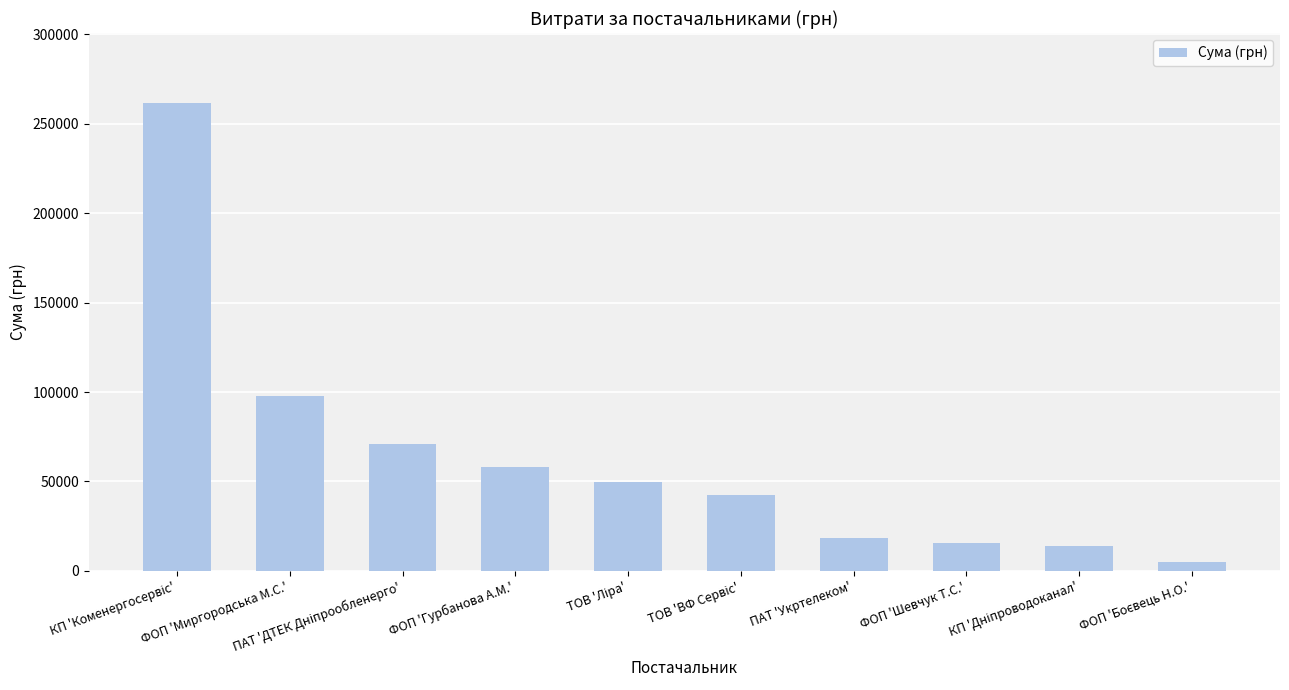

What is the average value?

63382.3